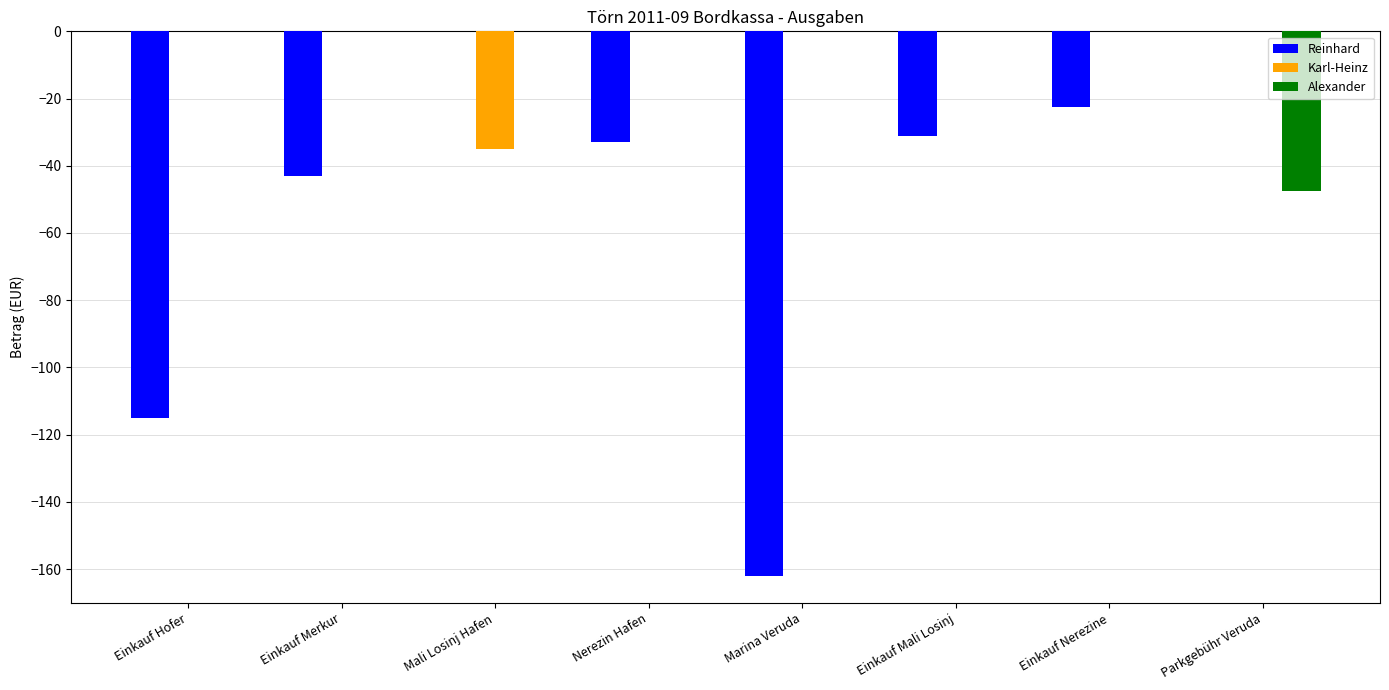

Is the value of Reinhard at Einkauf Hofer greater than the value of Karl-Heinz at Parkgebühr Veruda?

No